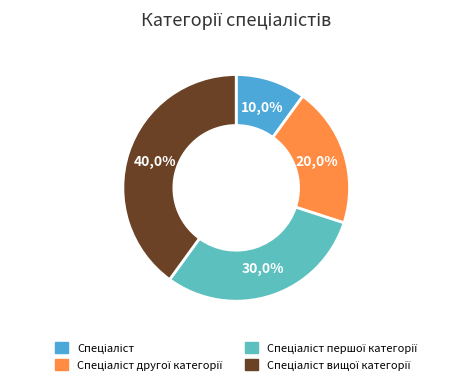

Which category has the smallest portion of the pie?

Спеціаліст